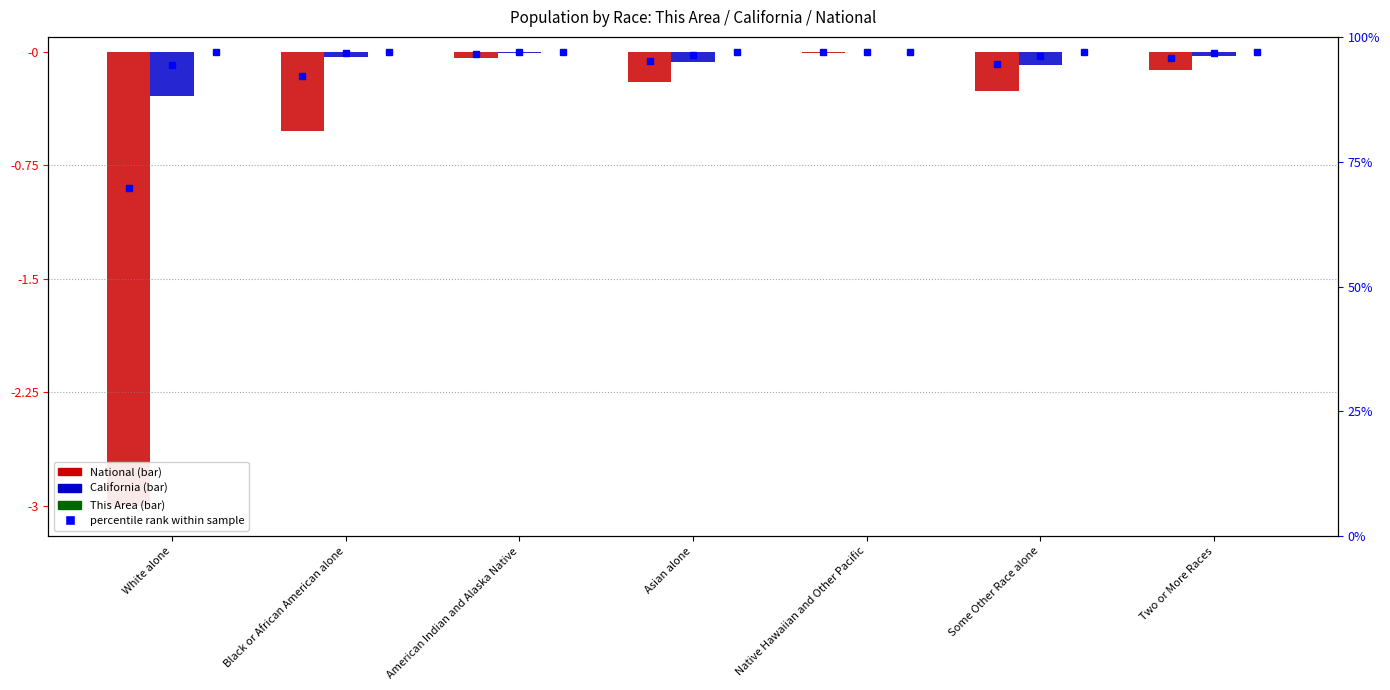

Which has a higher value, White alone or Native Hawaiian and Other Pacific?

Native Hawaiian and Other Pacific